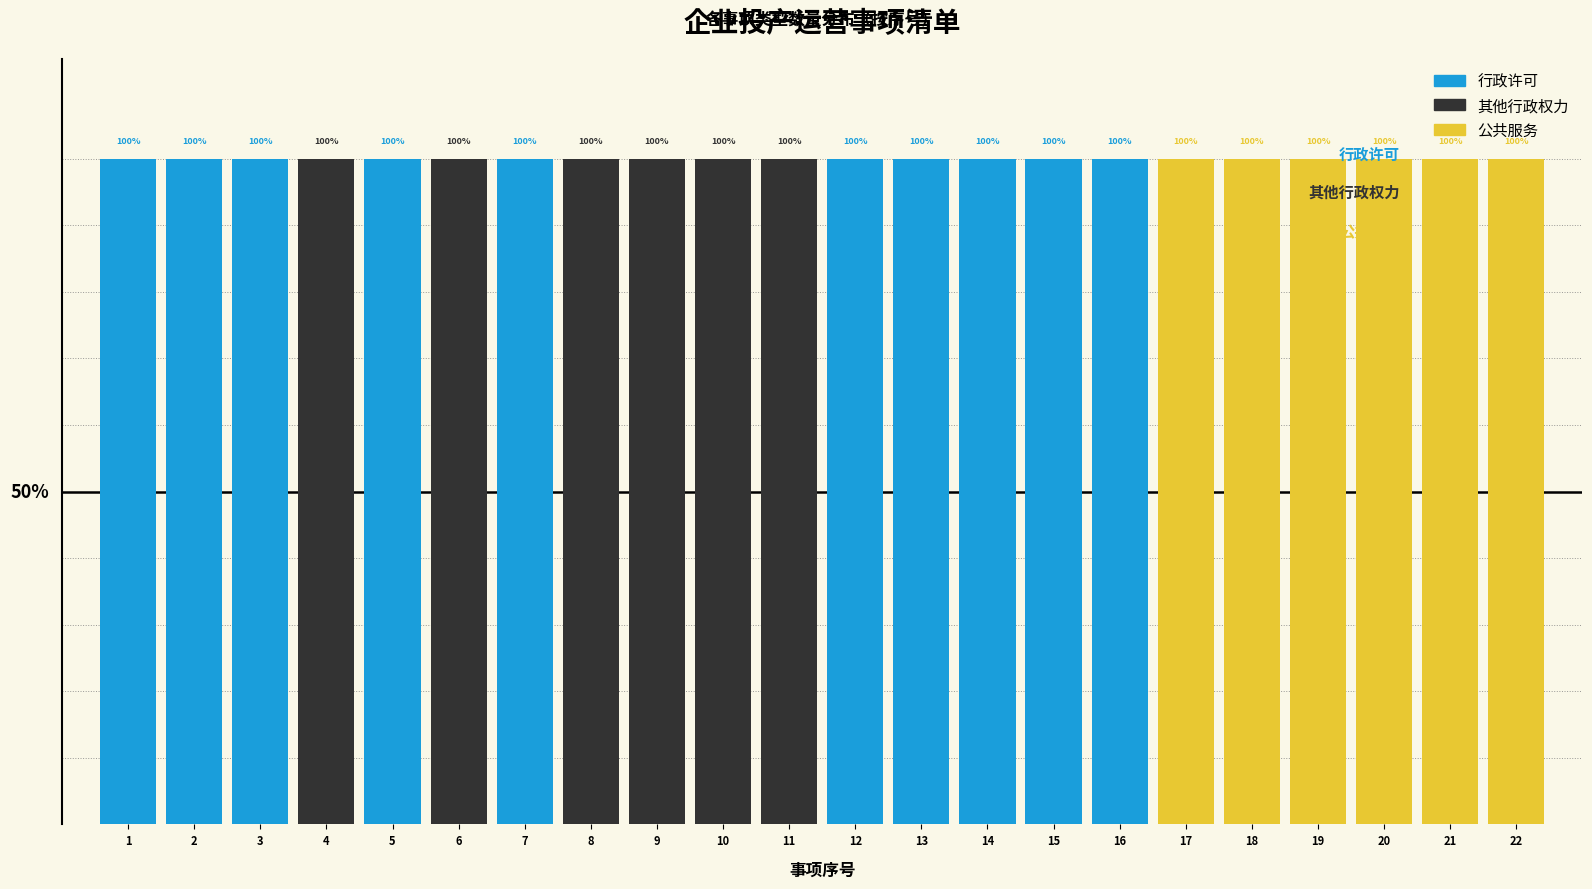

What are all the series names shown in the legend?

行政许可, 其他行政权力, 公共服务